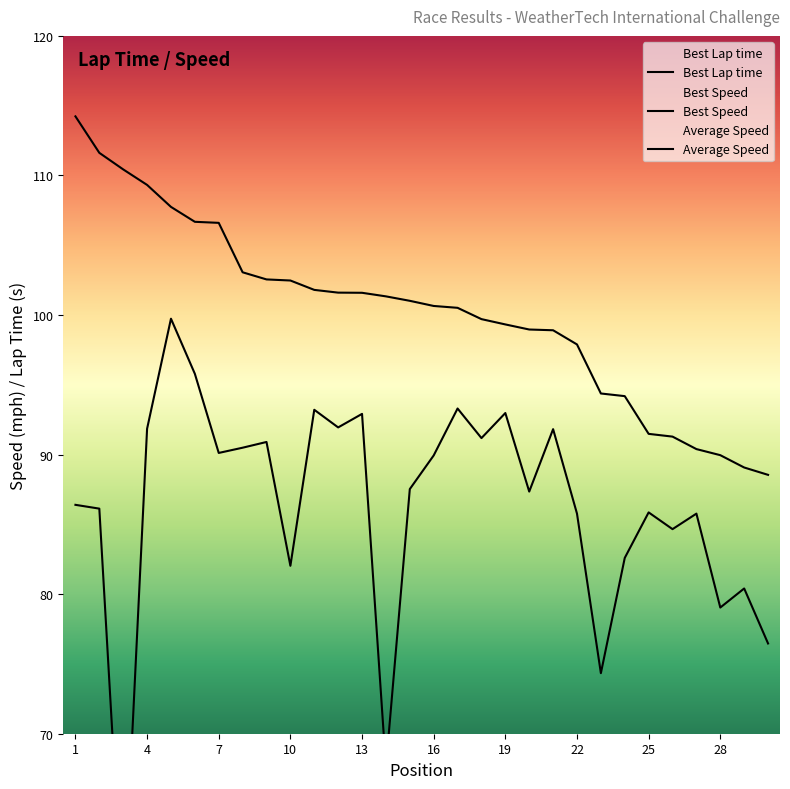

Is the value of Best Speed at 11 greater than the value of Average Speed at 14?

Yes